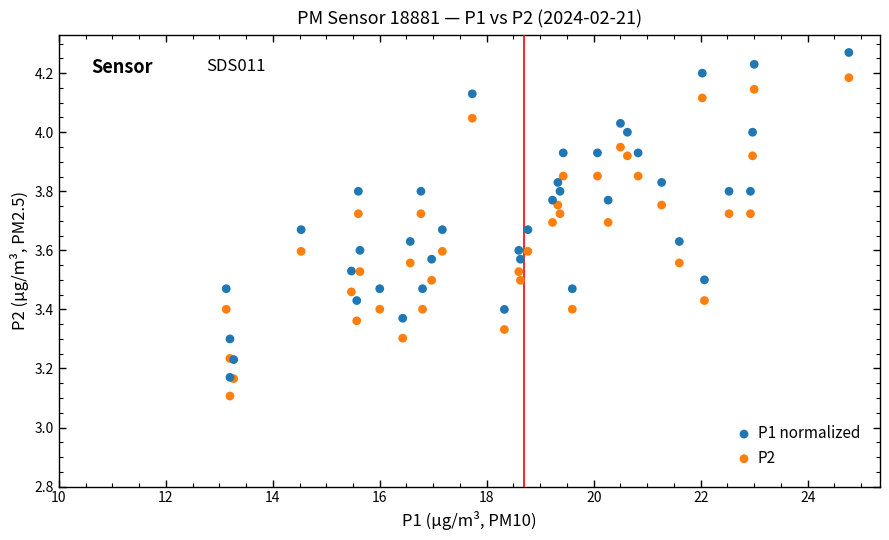

Across all series, what Y value is closest to 3?

3.1